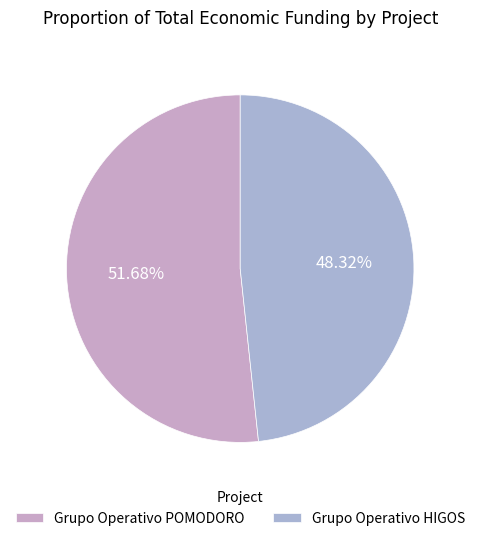

Rank the categories by value from lowest to highest.

Grupo Operativo HIGOS, Grupo Operativo POMODORO